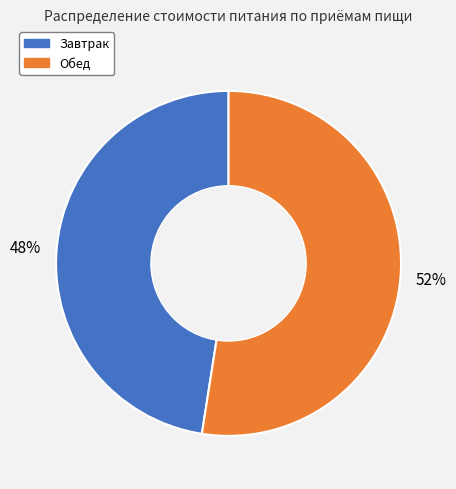

True or false: Завтрак accounts for 48% of the total.

True